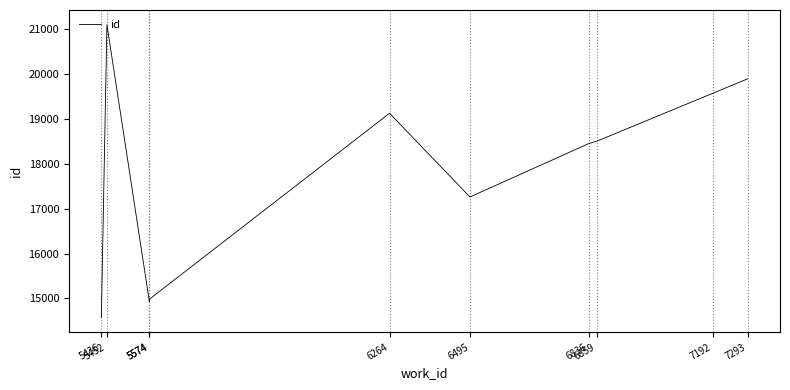

What is the minimum value shown in the chart?

14576